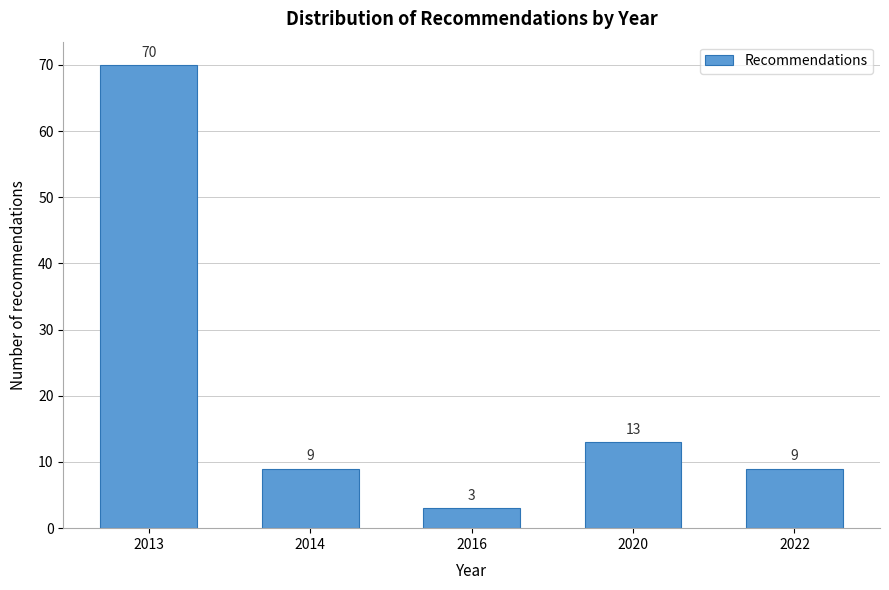

Reading left to right, transcribe all the data shown in this chart.

70	9	3	13	9